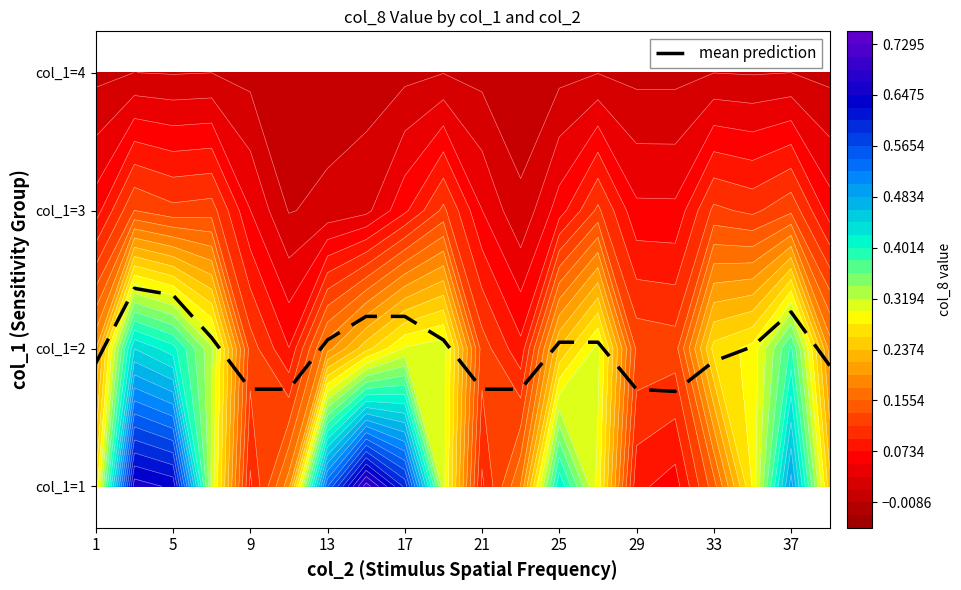

What is the change in value from 1 to 21?

-0.2